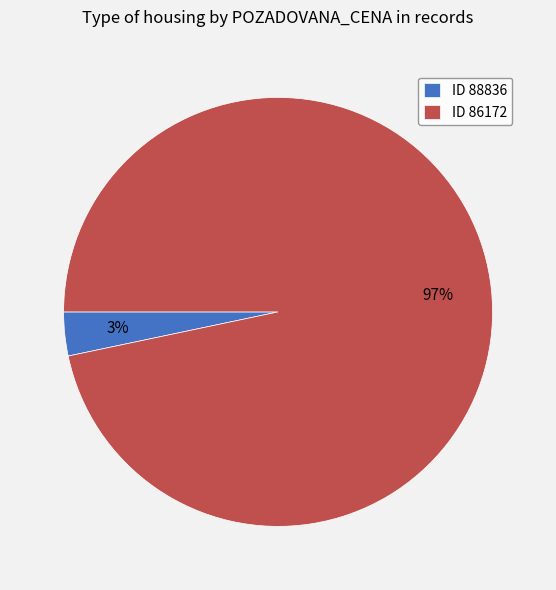

How many slices are in this pie chart?

2